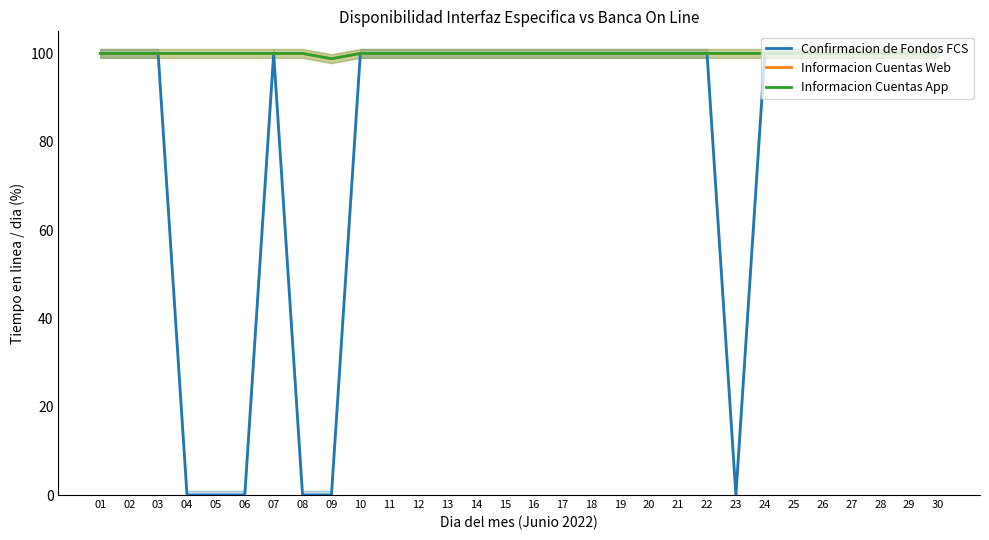

At which category does Informacion Cuentas App reach its first local valley?

09